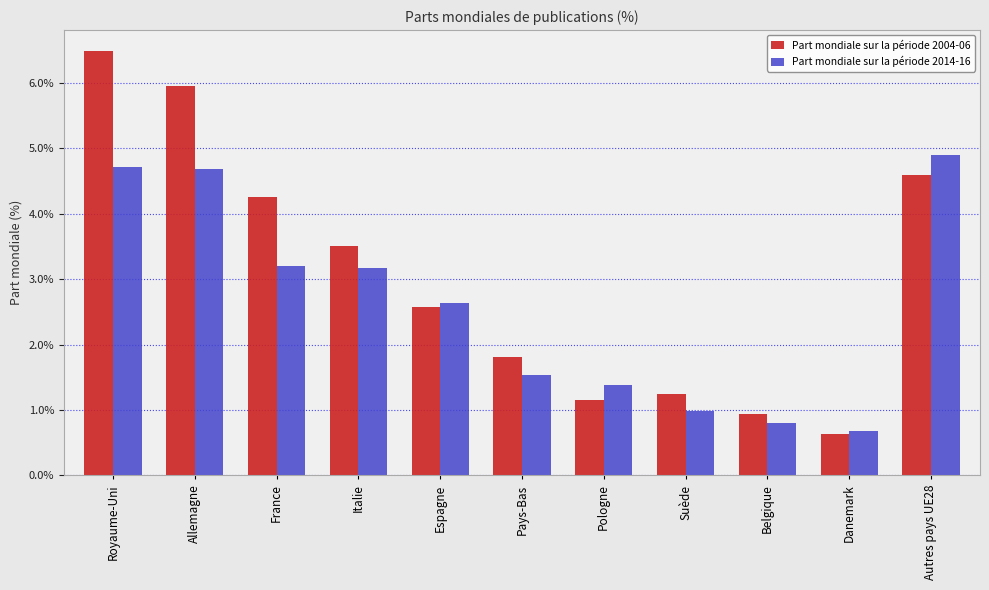

Reading right to left, what are all the values shown in this chart?

Part mondiale sur la période 2004-06: 0.0	0.0	0.0	0.0	0.0	0.0	0.0	0.0	0.0	0.1	0.1
Part mondiale sur la période 2014-16: 0.0	0.0	0.0	0.0	0.0	0.0	0.0	0.0	0.0	0.0	0.0